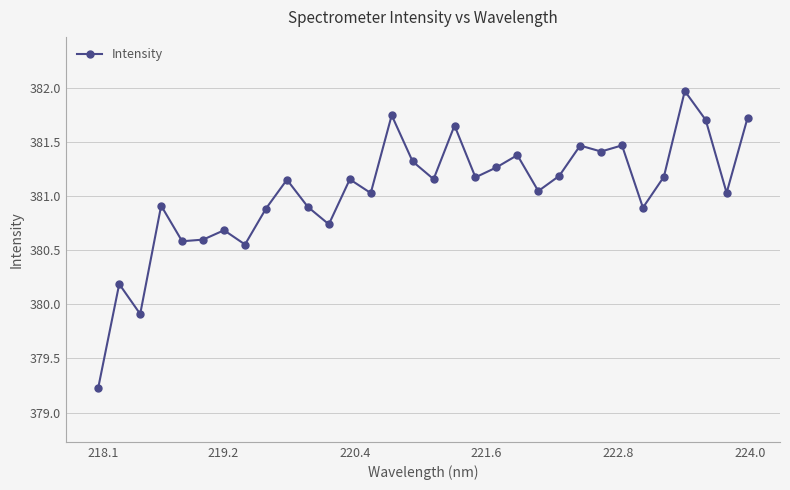

How many points are lower than both their immediate neighbors (excluding endpoints)?

11